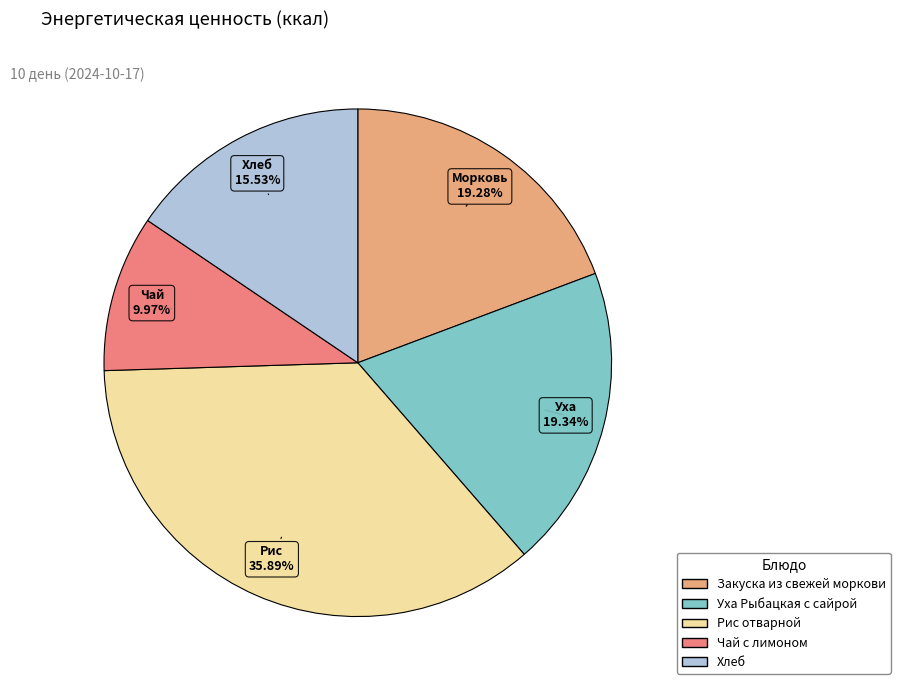

Which has a higher value, Рис отварной or Хлеб?

Рис отварной